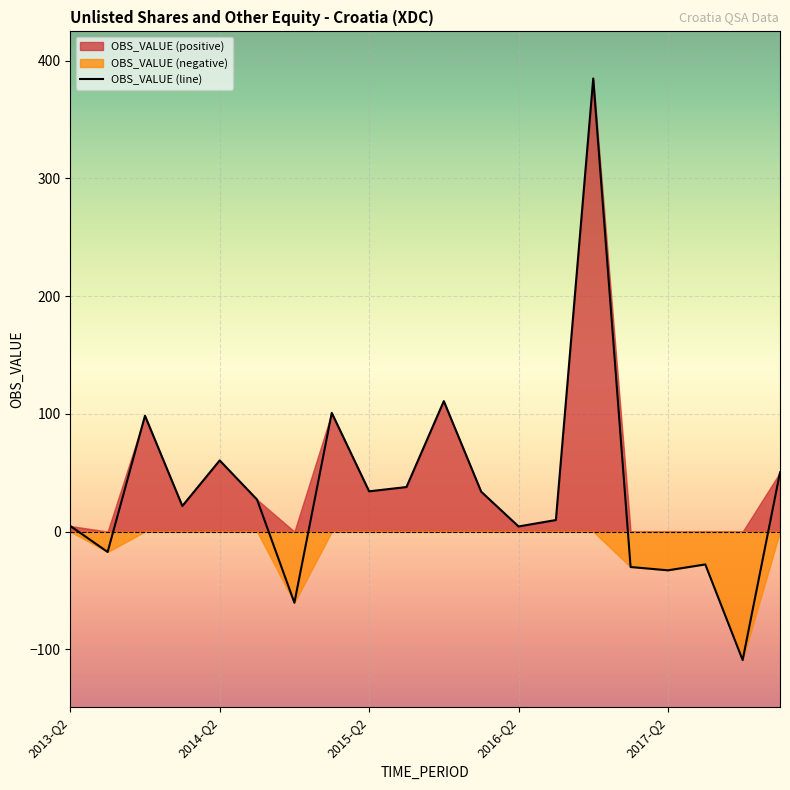

How many data points does each series have?

20